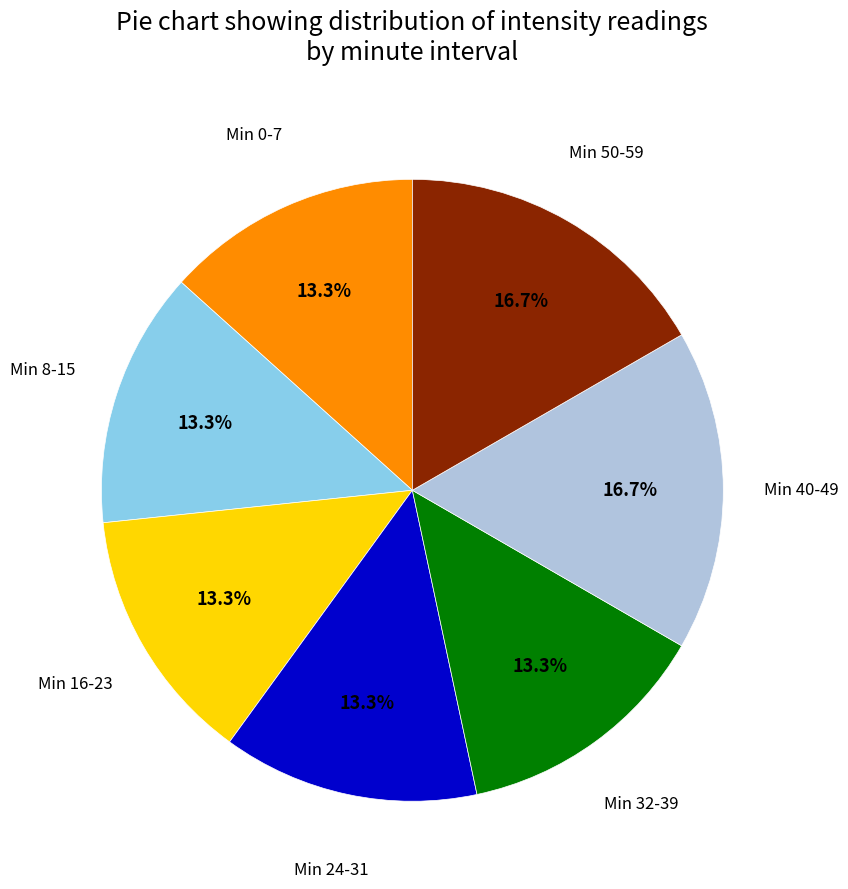

Is there any slice that represents more than half of the pie?

No